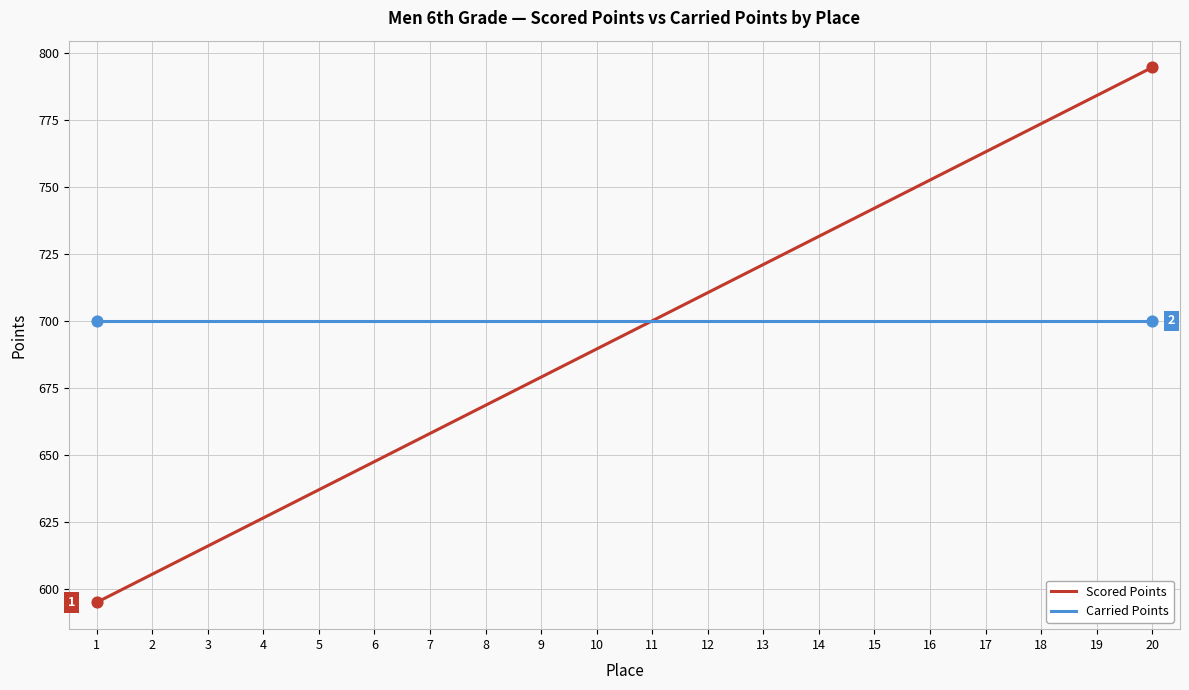

At which category is the sum across all series the highest?

20